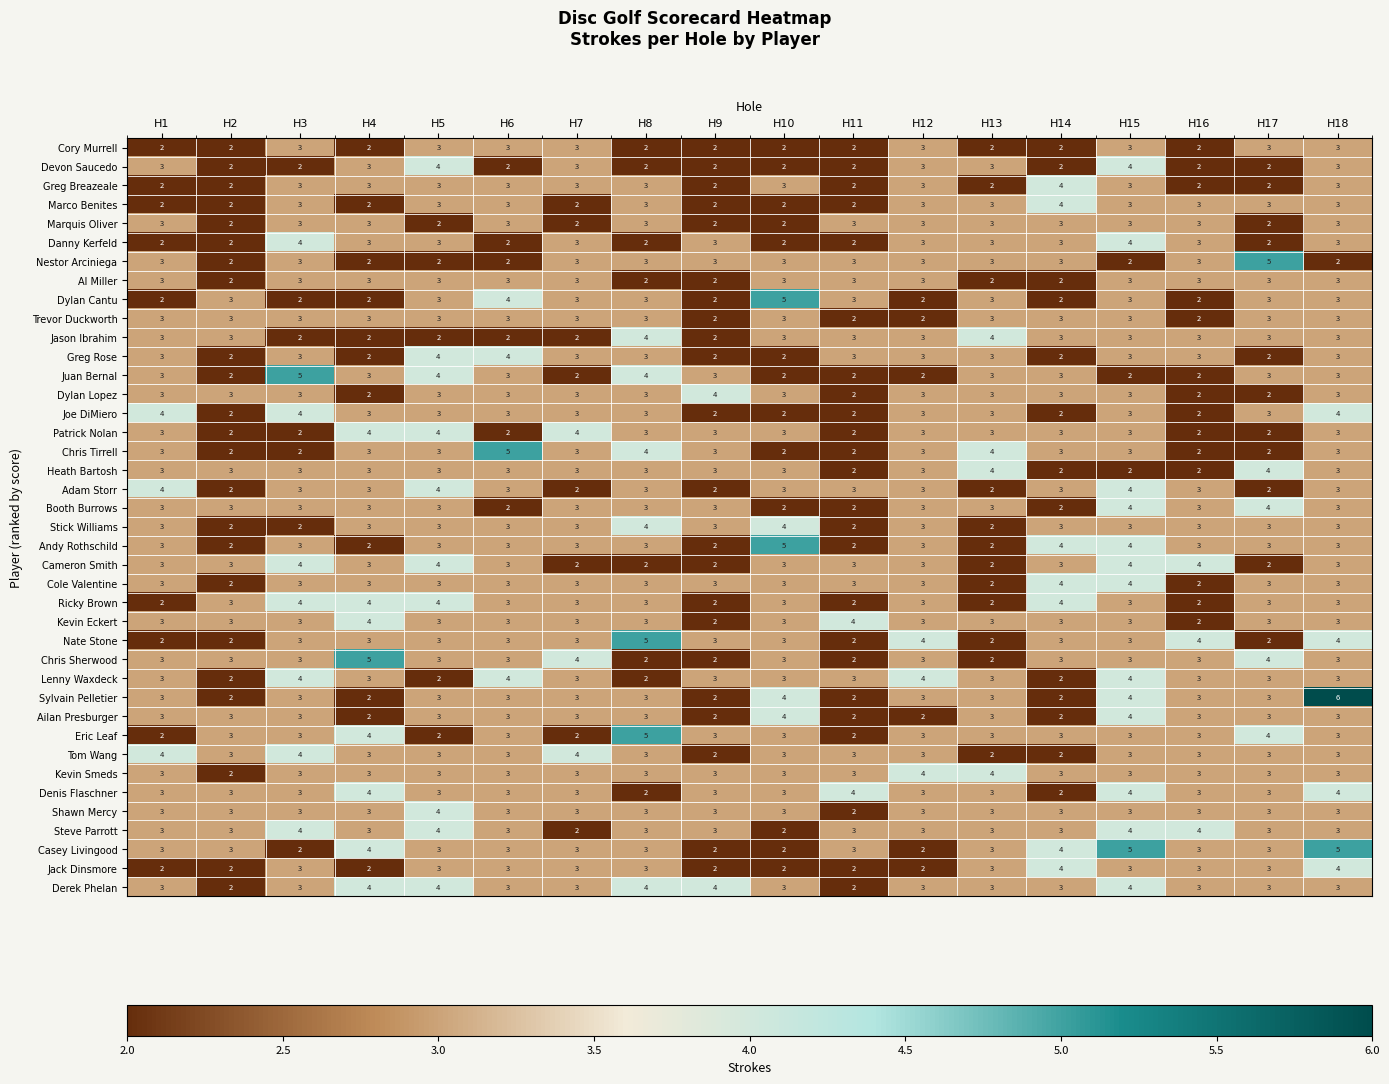

Is it true that Juan Bernal equals 4 at H8?

True